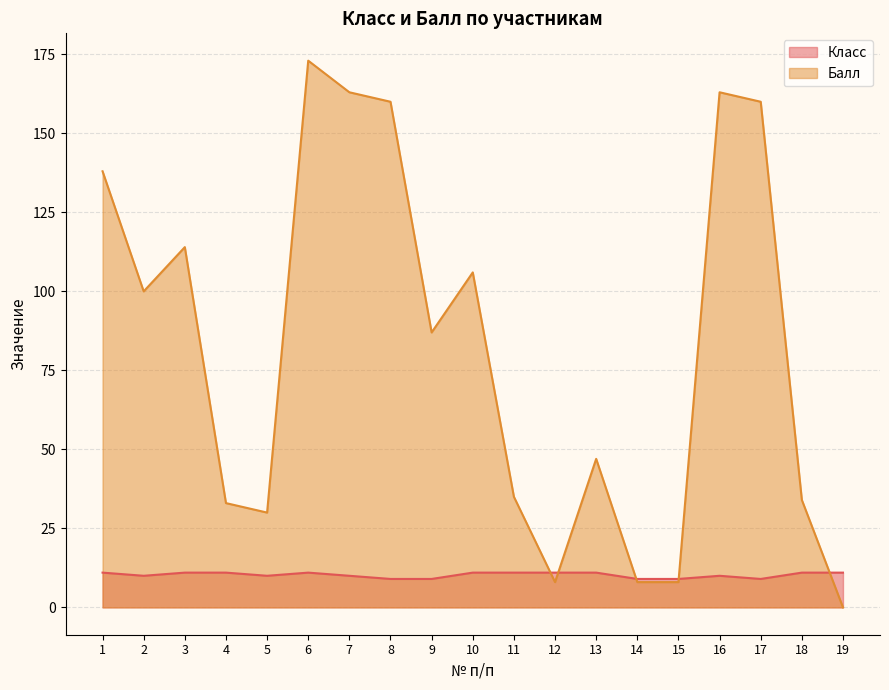

Which series changed the most between 12 and 13?

Балл